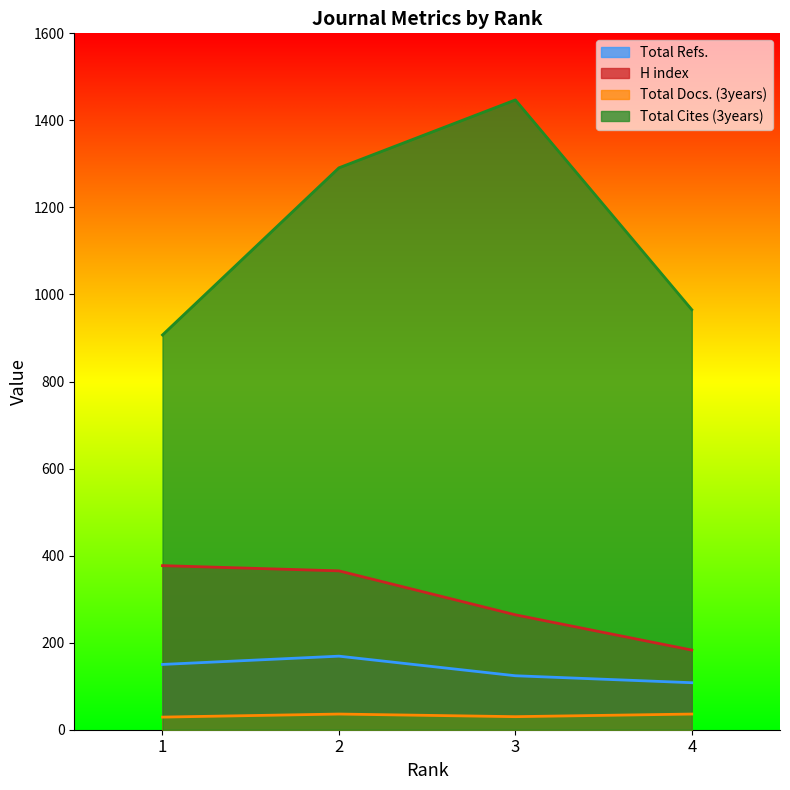

What is the maximum value shown in the chart?

1447